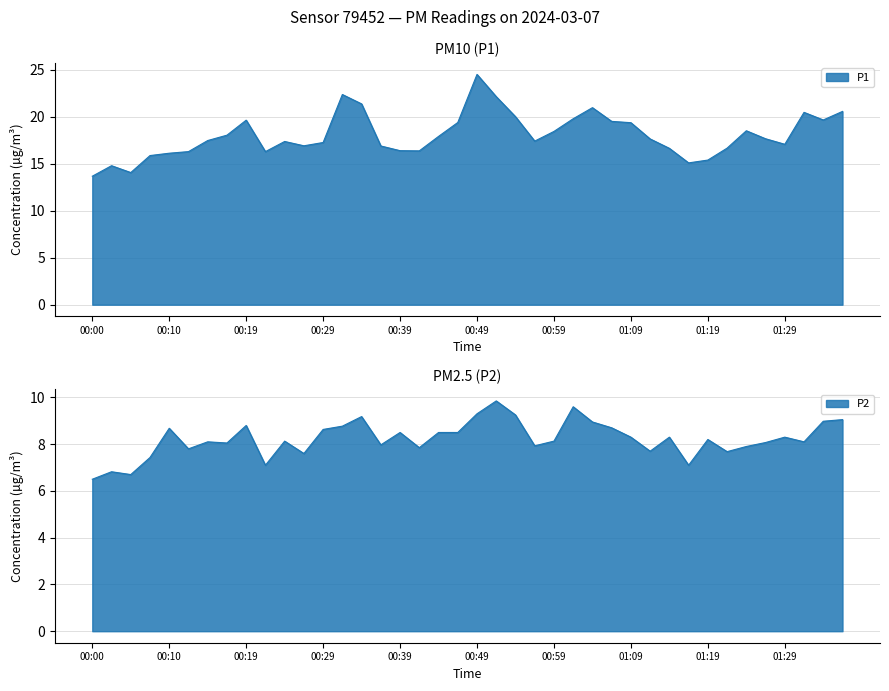

How many values in the P2 series exceed 8?

26